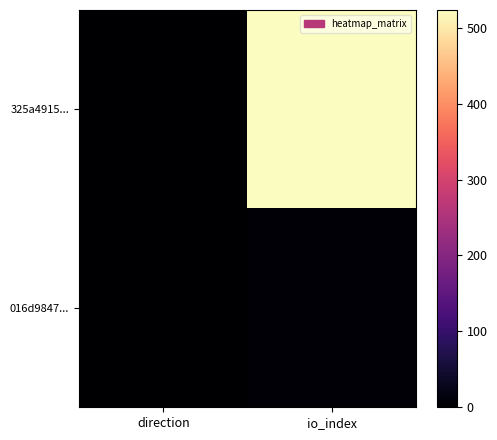

Which series changed the most between direction and io_index?

325a4915...